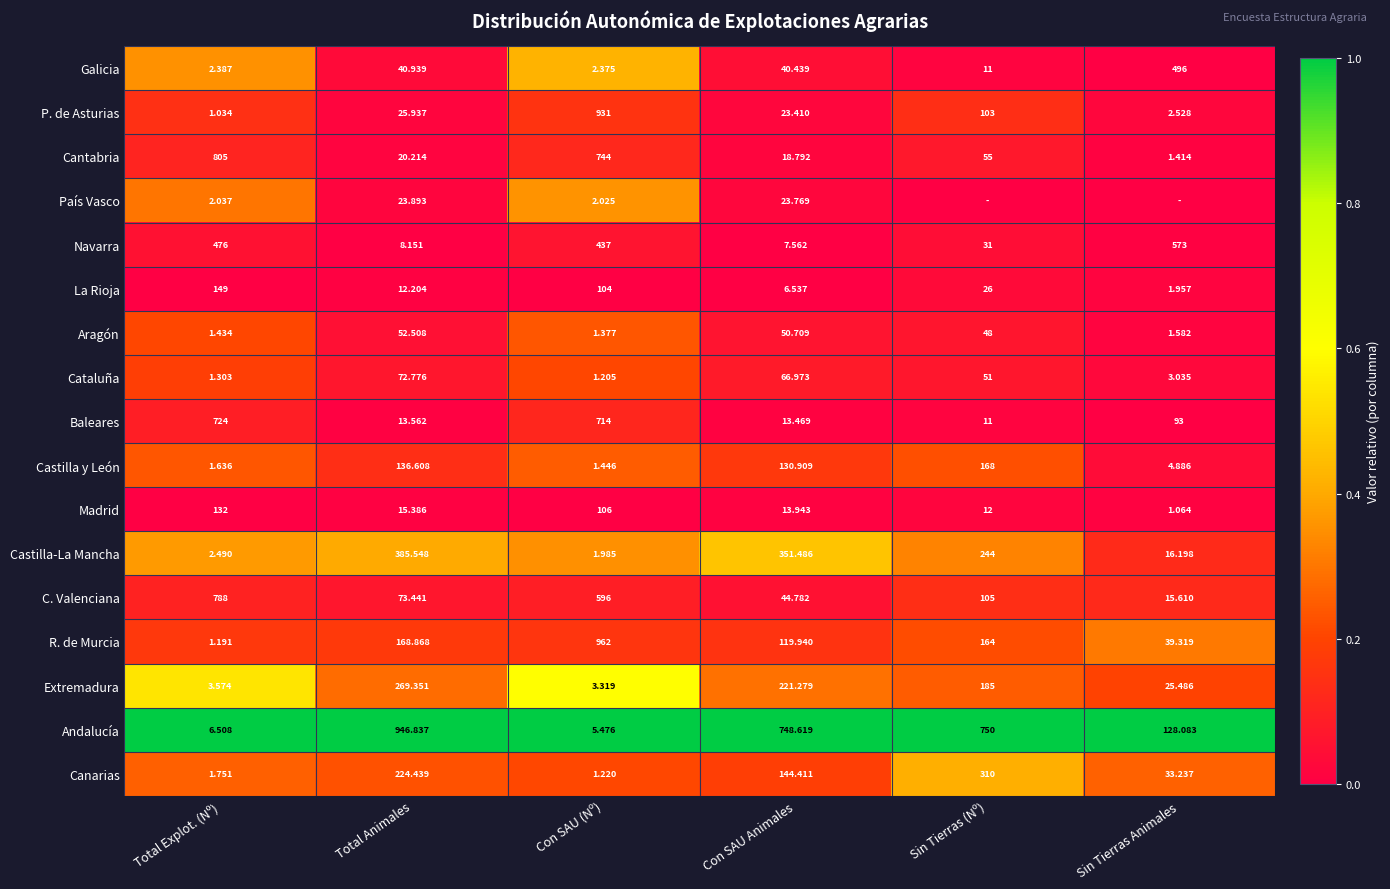

Which category has the lowest value in the Cantabria series?

Sin Tierras Animales